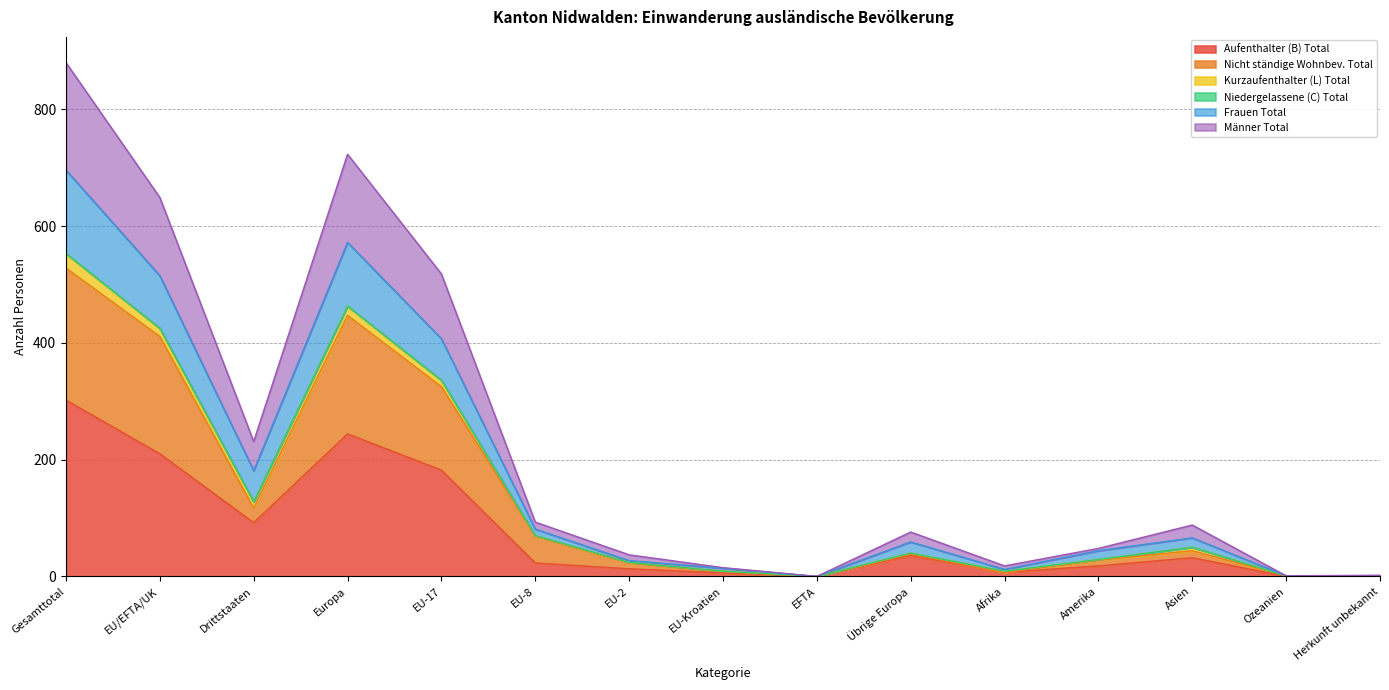

The Aufenthalter (B) Total series shows 124 at Drittstaaten. True or false?

False